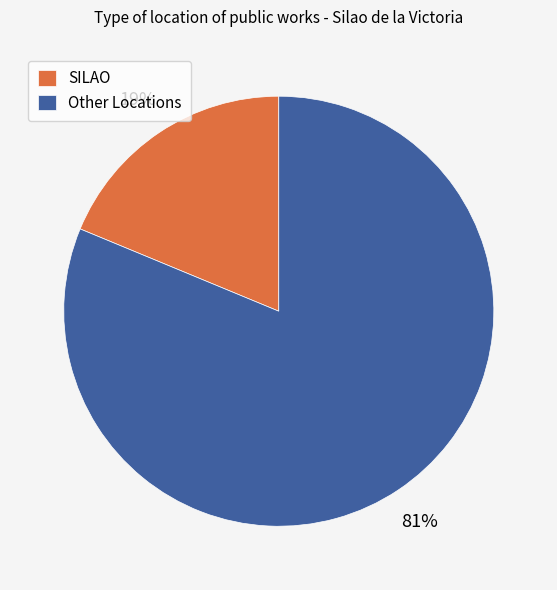

What percentage is the Other Locations slice, to the nearest percent?

81%